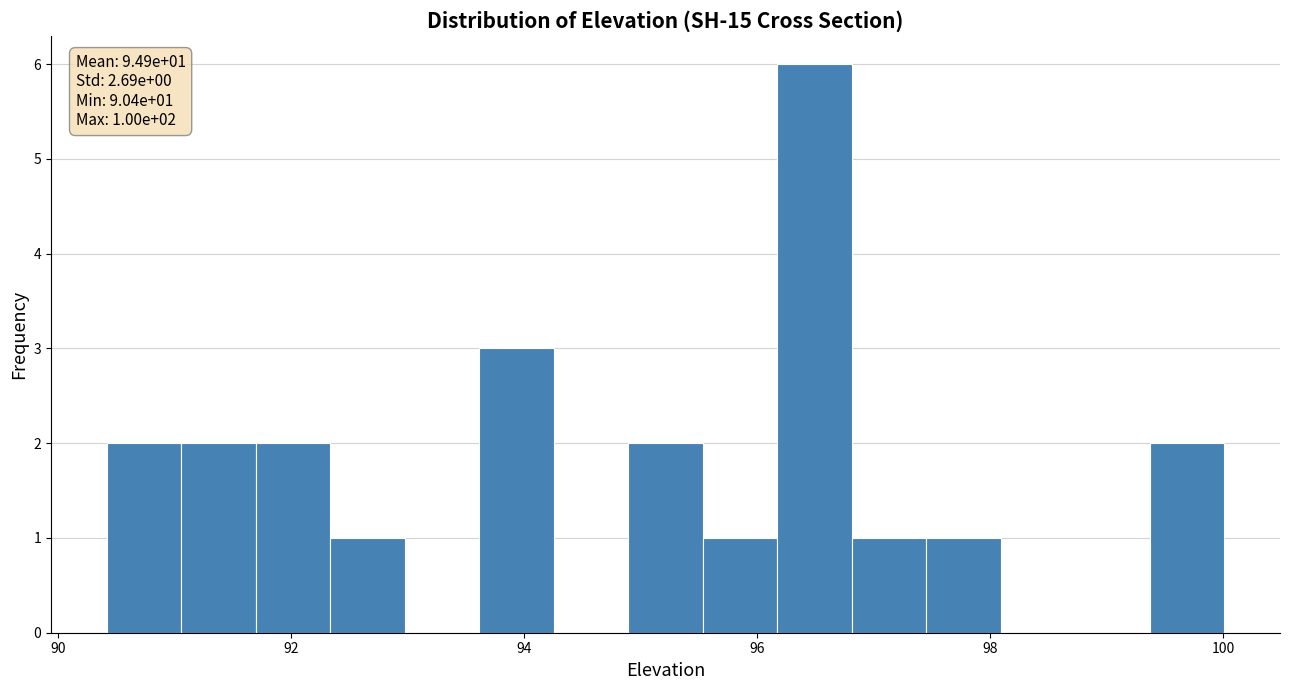

Around what value on the x-axis is the tallest bar? Give the approximate position of its centre, as read against the axis.

96.4